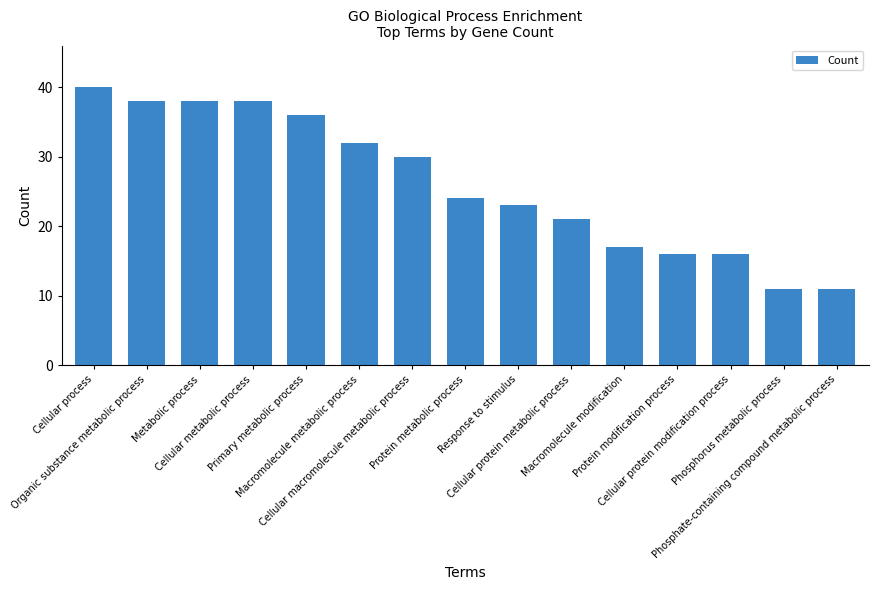

What is the ratio of the value at Response to stimulus to the value at Cellular protein metabolic process?

1.1